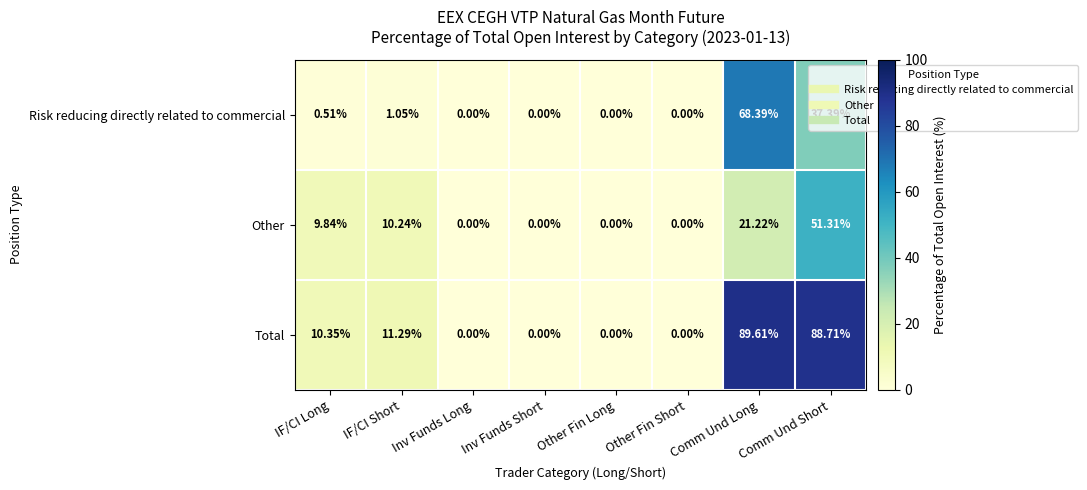

Which series has the largest range (max minus min)?

Total